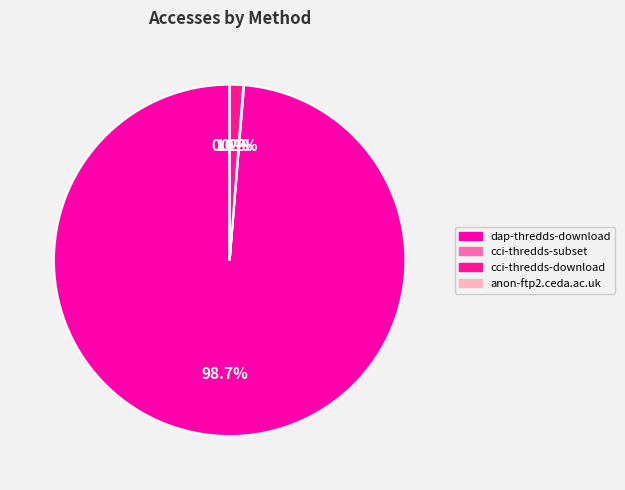

What percentage is the cci-thredds-download slice, to the nearest percent?

1%